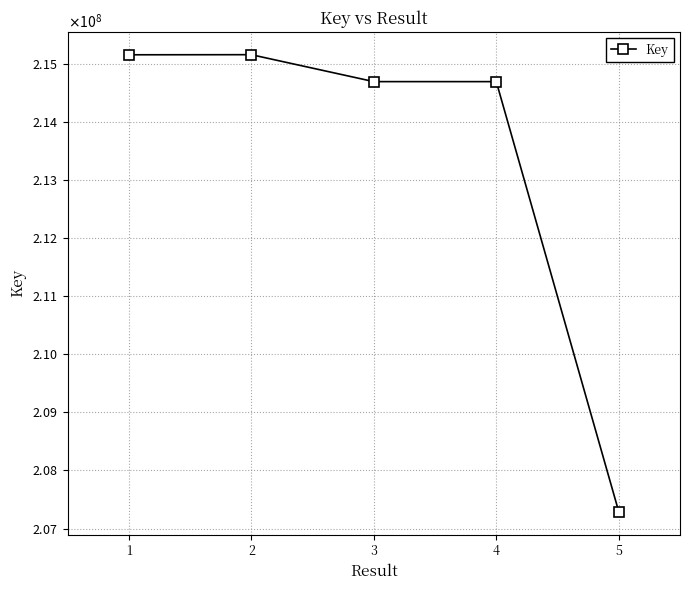

List the labels in order of value, smallest first.

5, 4, 3, 1, 2